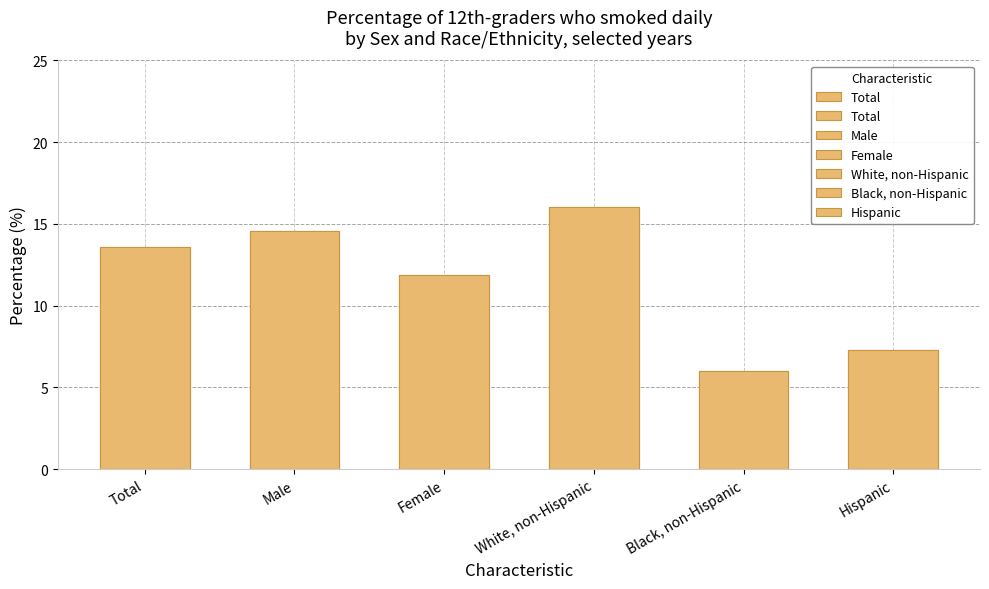

What position from the left is Total?

1